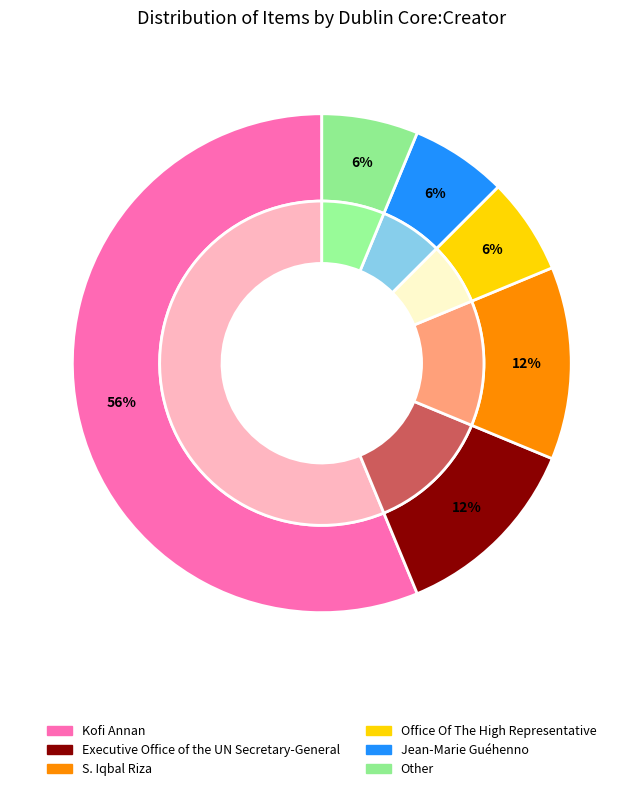

To the nearest percent, what is the difference between the largest and smallest slice percentages?

50%